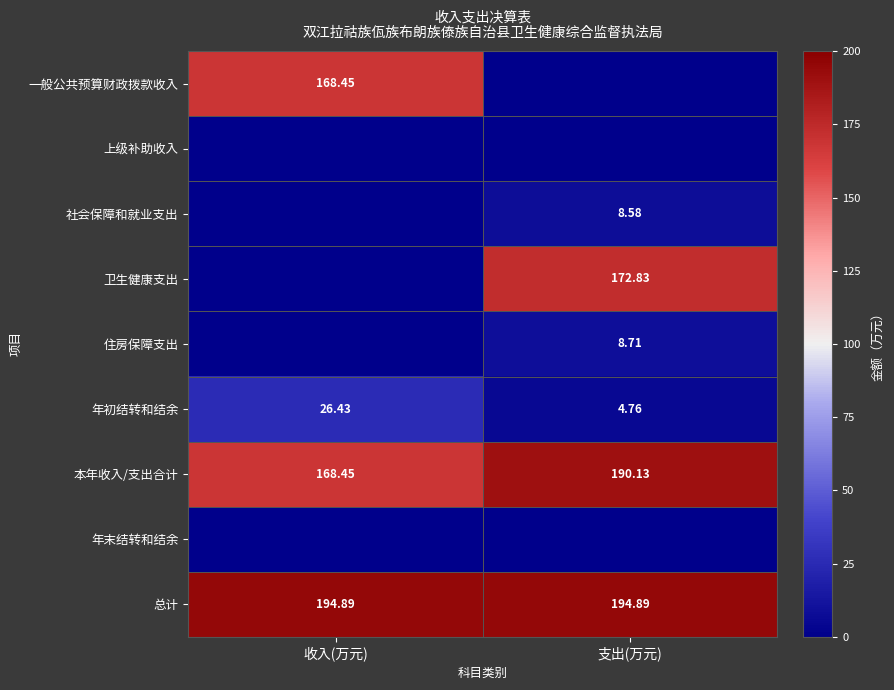

Where is 本年收入/支出合计 nearest to the value 179?

收入(万元)